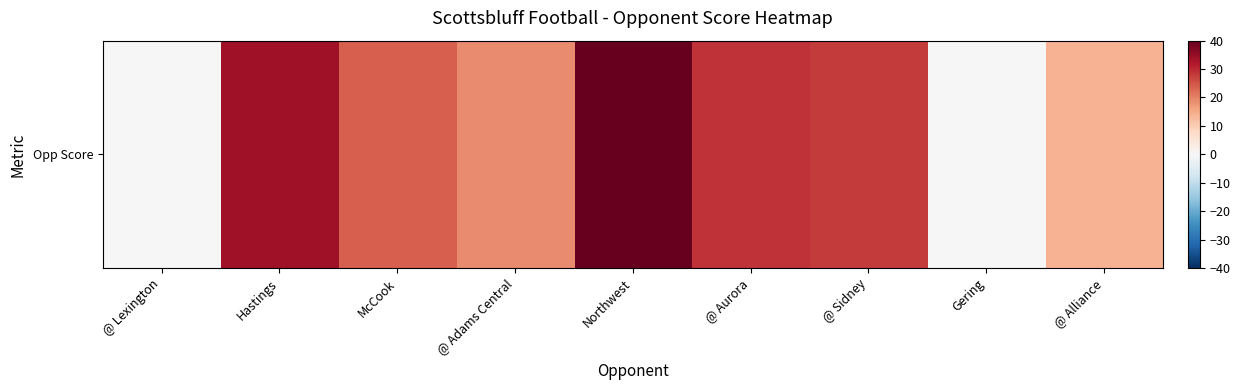

Which category has the lowest value across all series?

@ Lexington